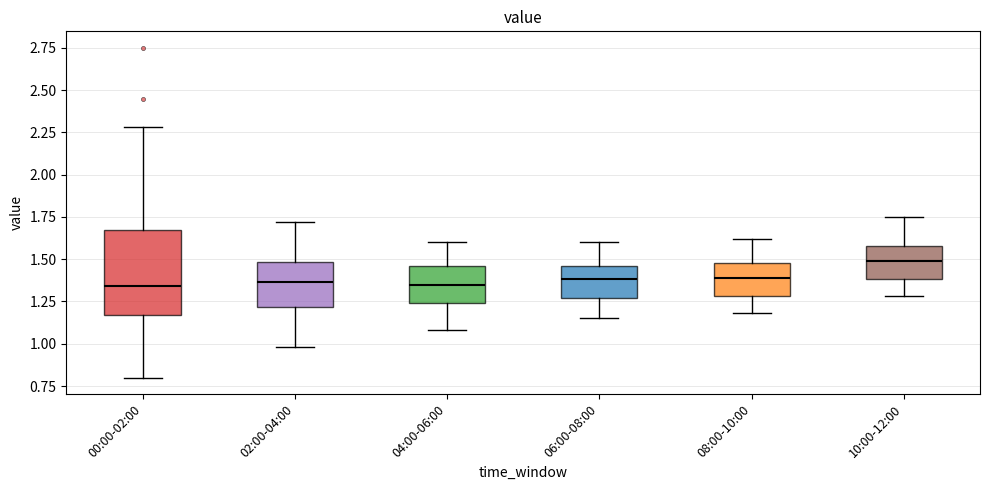

Which box has the highest median line?

10:00-12:00